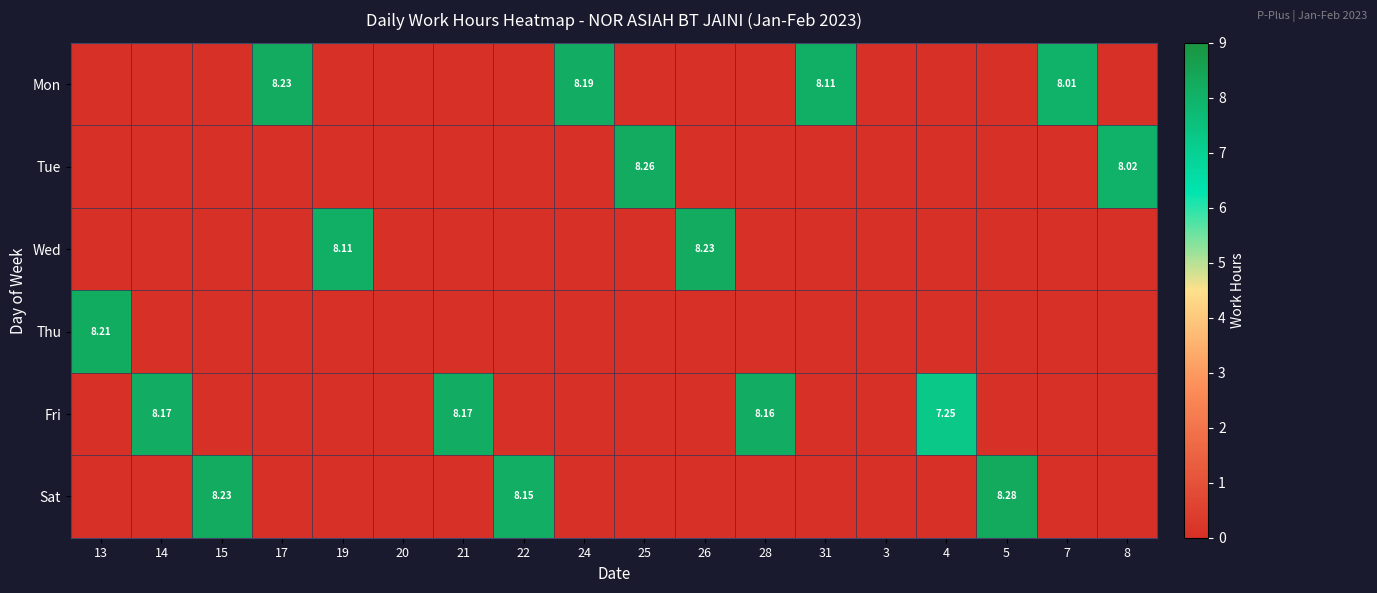

Rank the series at 22 from highest to lowest value.

Sat, Mon, Tue, Wed, Thu, Fri